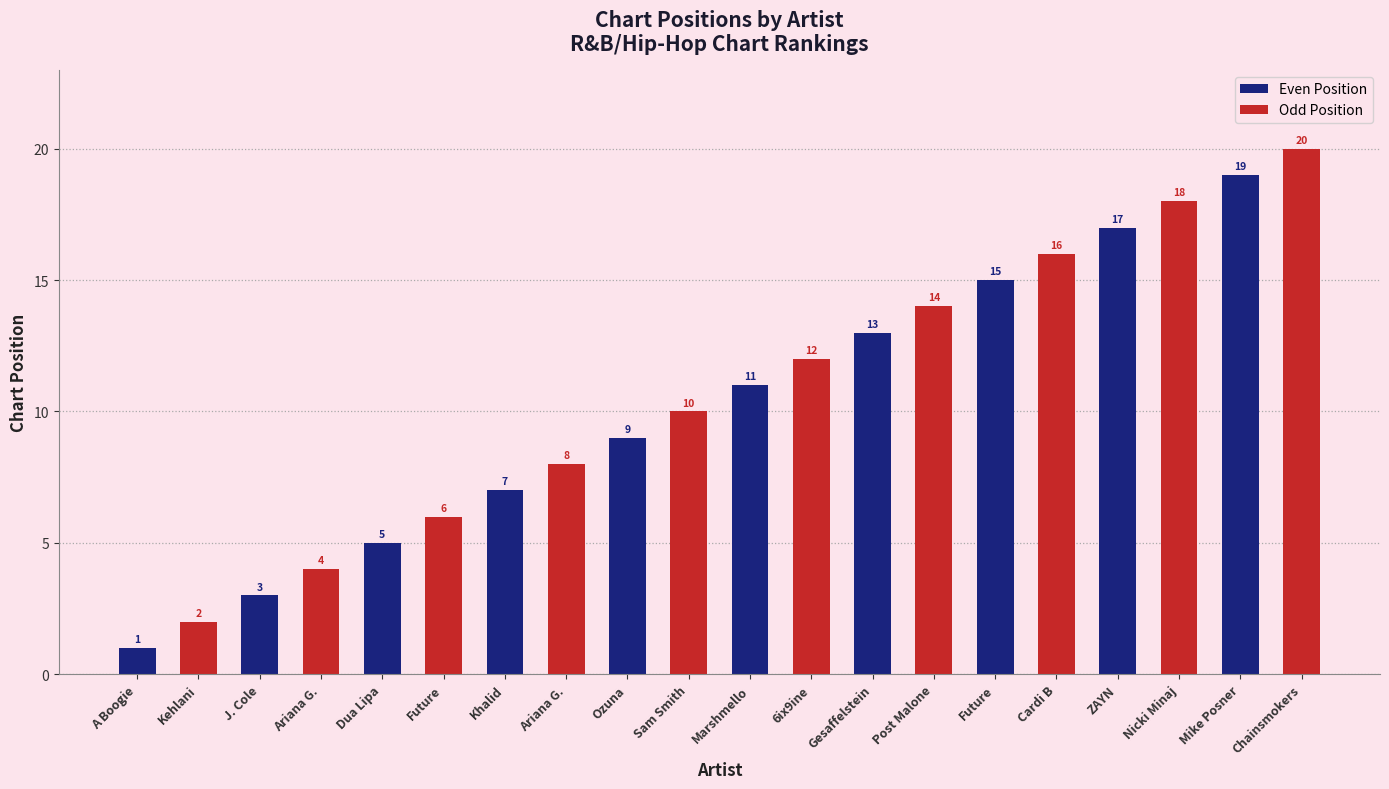

What is the label of the 3rd bar from the right?

Future